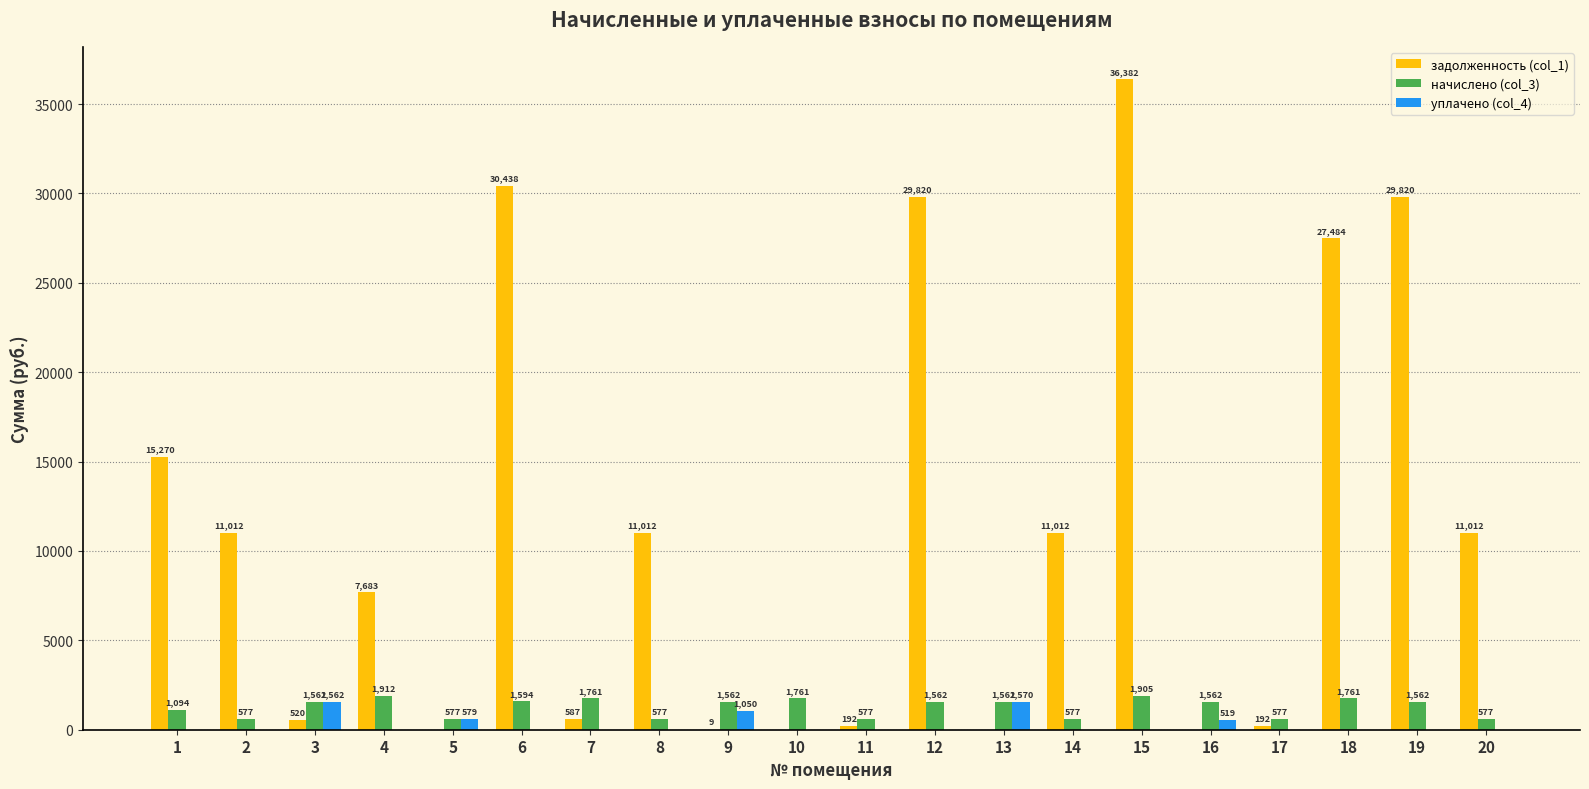

What is the approximate value of начислено (col_3) at 4?

1911.9